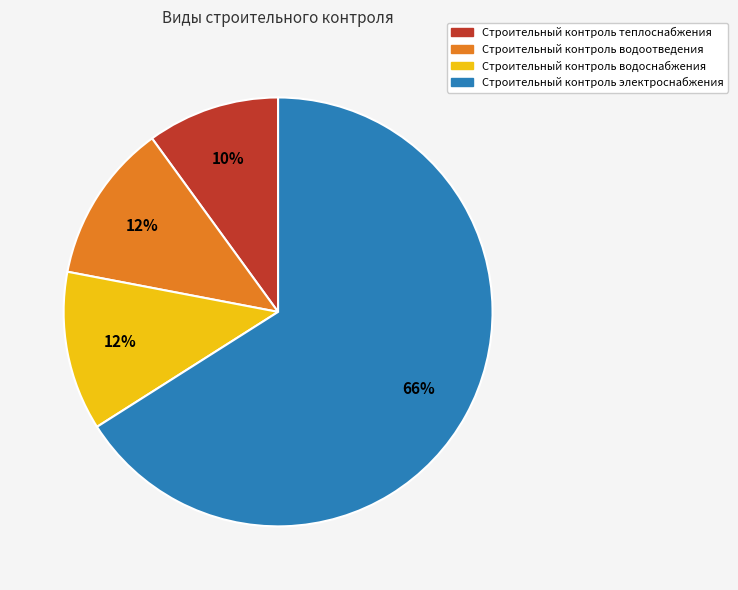

Which category has the smallest portion of the pie?

Строительный контроль теплоснабжения